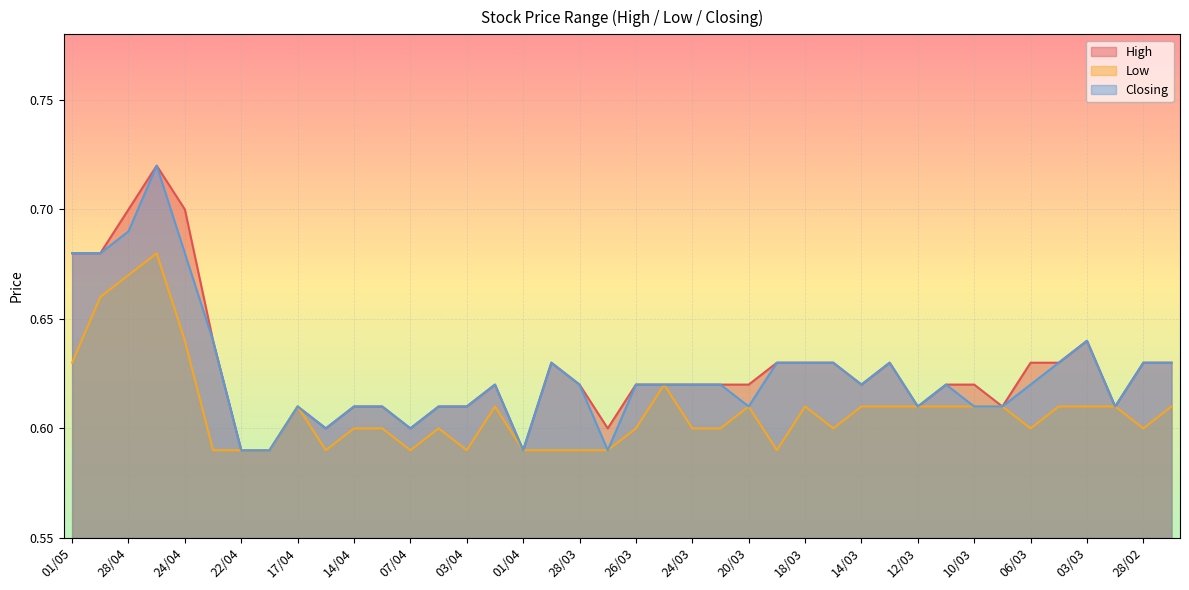

What is the sum of the Closing values at 20/03 and 28/03?

1.2